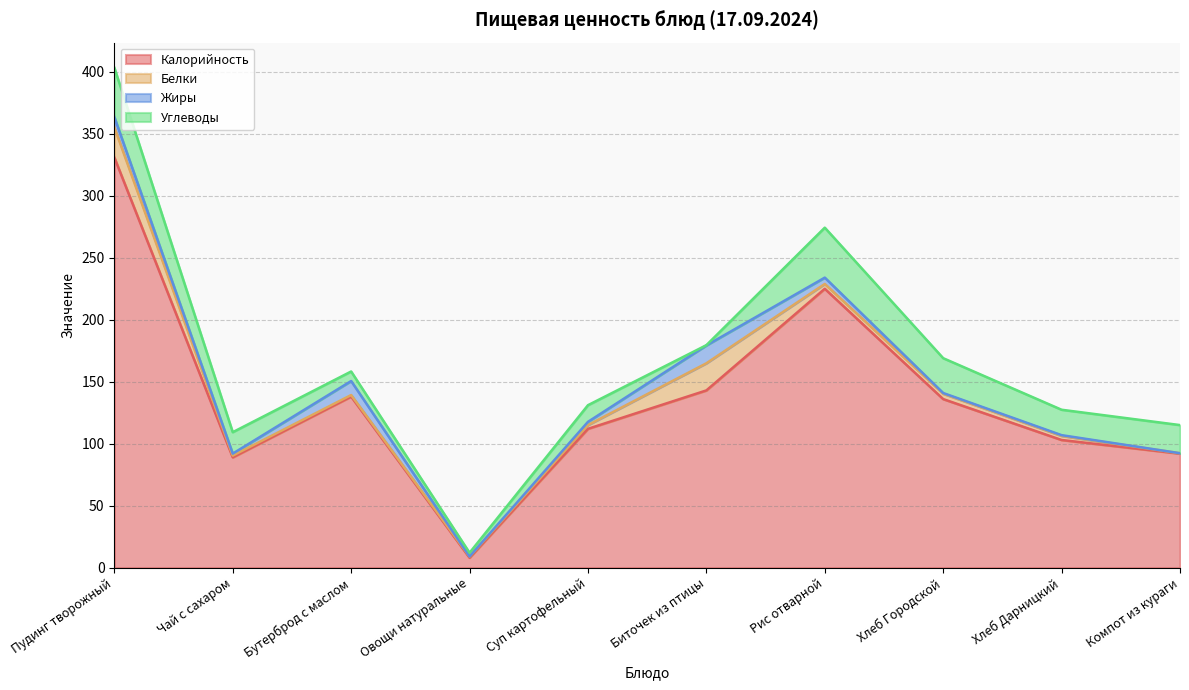

List the labels in order of Жиры value, smallest first.

Овощи натуральные, Компот из кураги, Хлеб Городской, Хлеб Дарницкий, Чай с сахаром, Суп картофельный, Рис отварной, Пудинг творожный, Бутерброд с маслом, Биточек из птицы